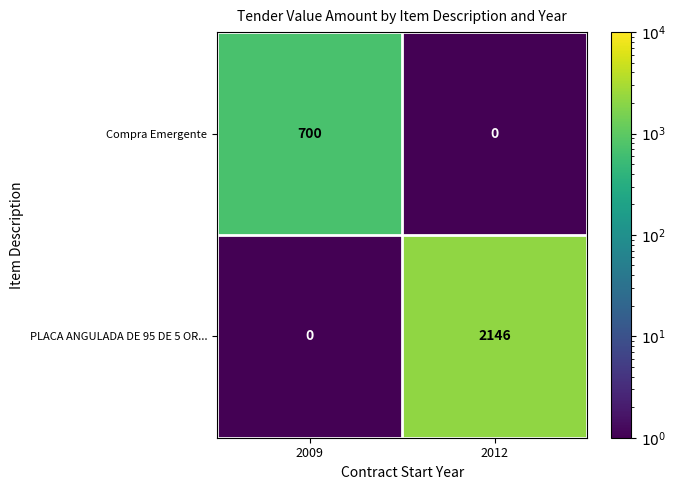

Reading left to right, list all the values displayed in this chart.

Compra Emergente: 2009=700	2012=0
PLACA ANGULADA DE 95 DE 5 OR...: 2009=0	2012=2146